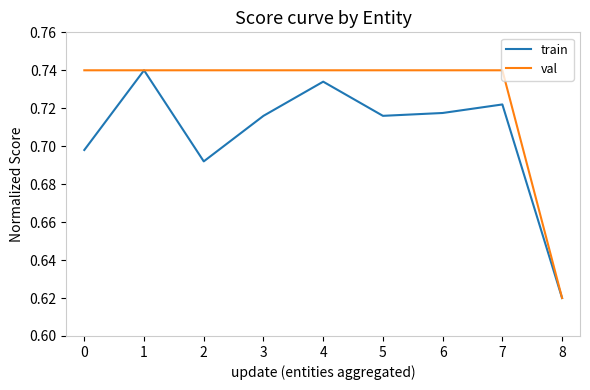

Is the value of val at 7 greater than the value of train at 8?

Yes